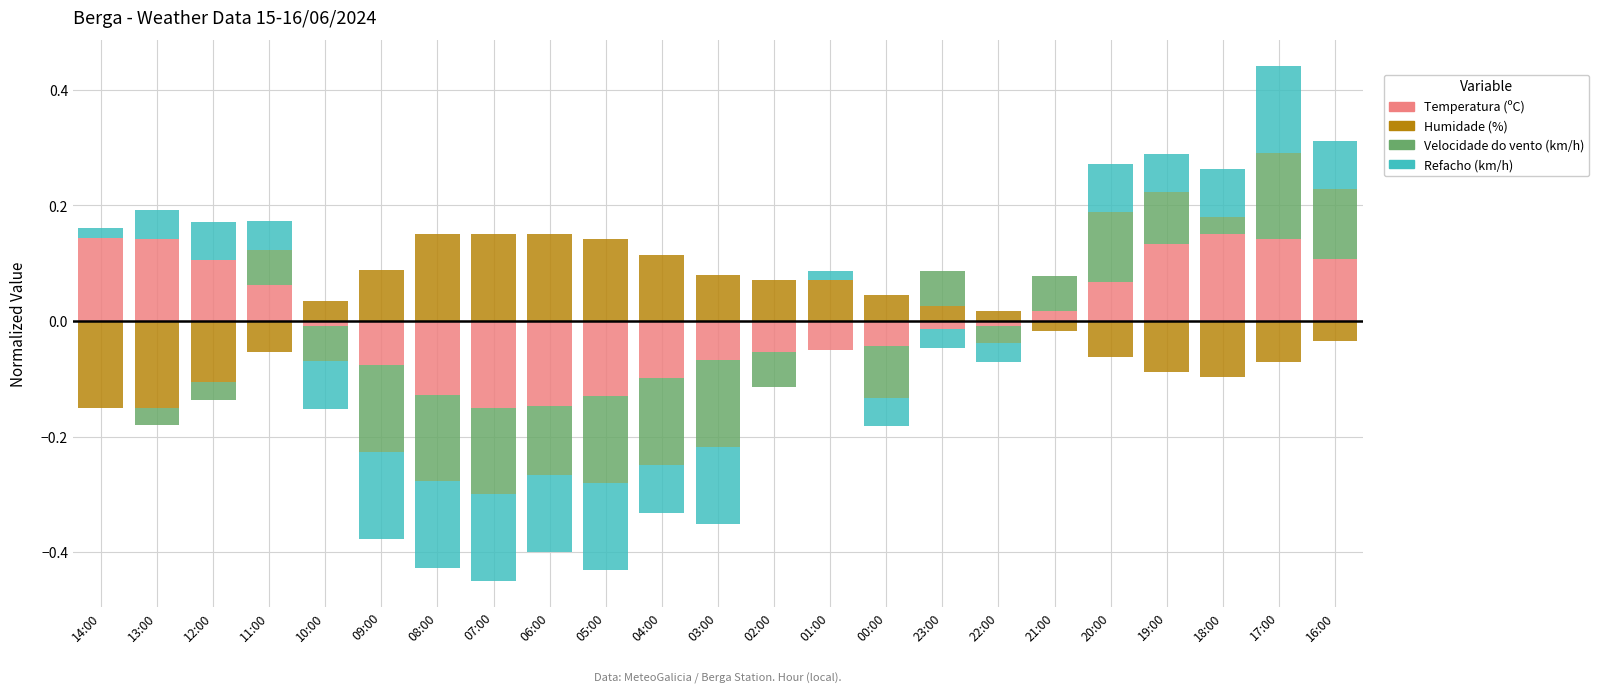

How many categories are shown in the chart?

23